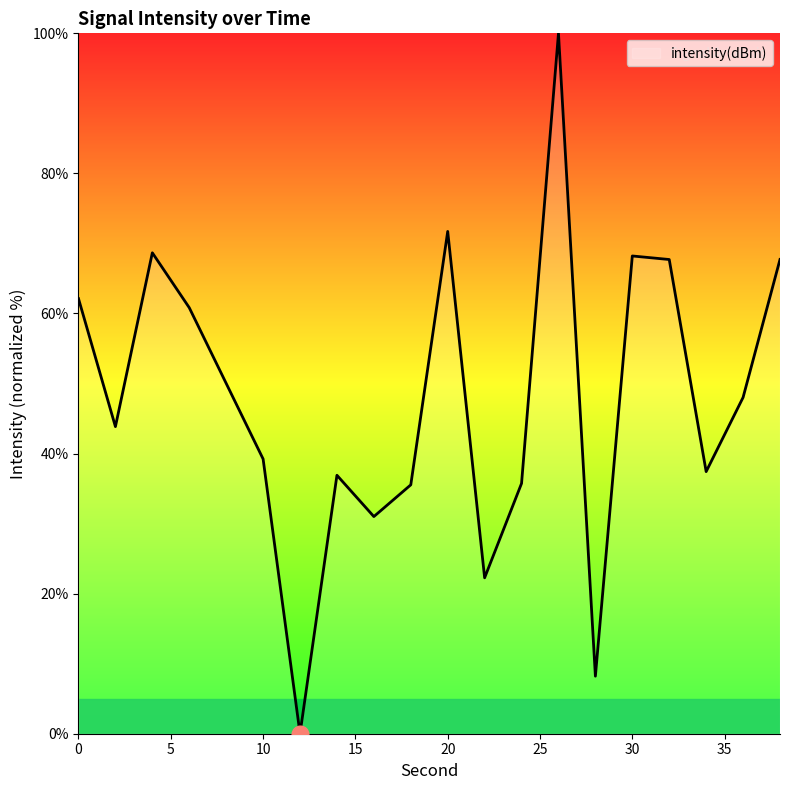

Is this an area chart (filled region under the line)?

No